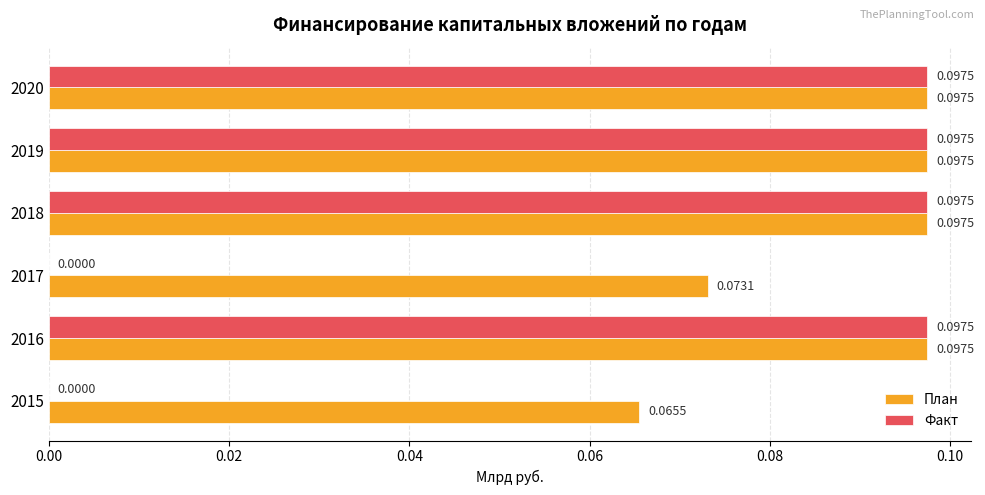

Which series changed the most between 2016 and 2017?

Факт